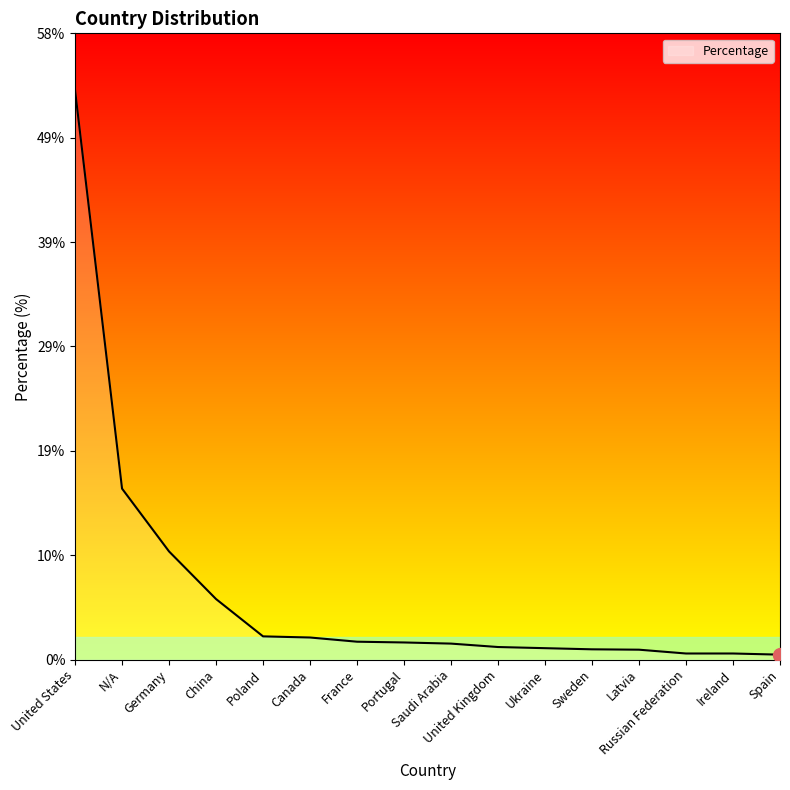

What is the ratio of the value at Russian Federation to the value at Saudi Arabia?

0.4